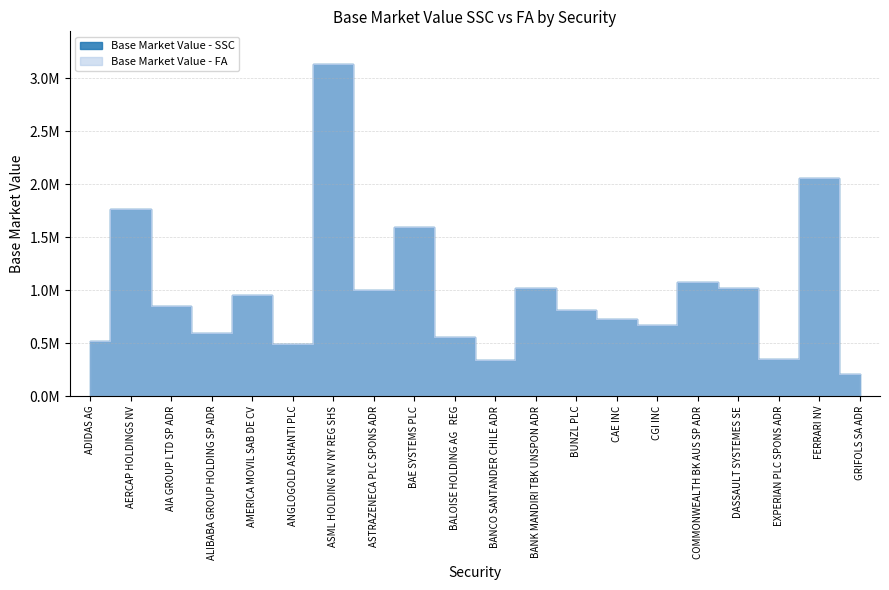

How many times do Base Market Value - FA and Base Market Value - SSC cross each other?

1